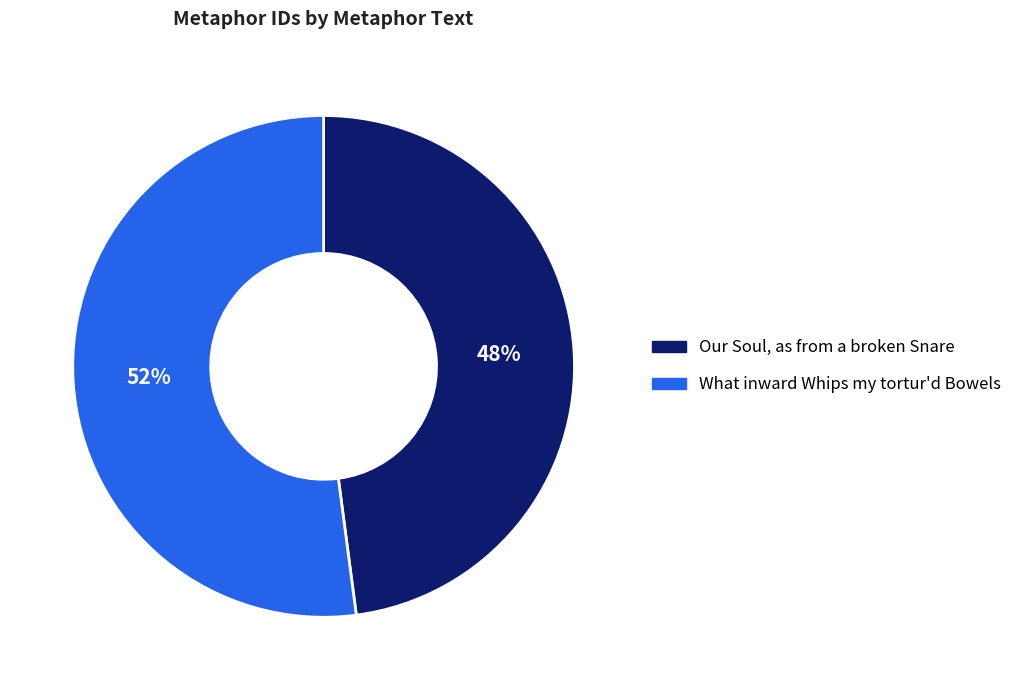

Which category has the biggest portion of the pie?

What inward Whips my tortur'd Bowels